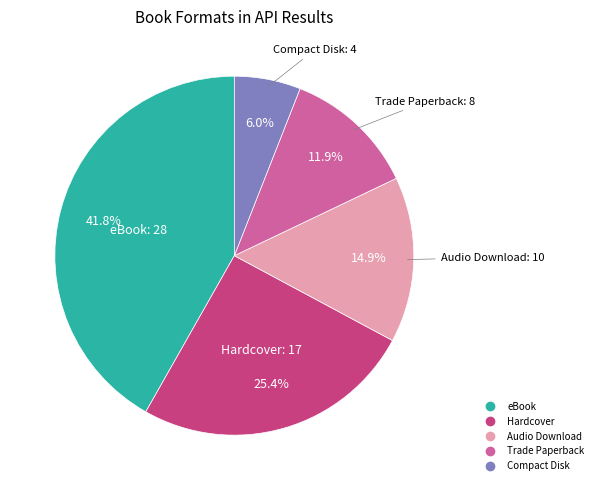

True or false: eBook accounts for 32% of the total.

False